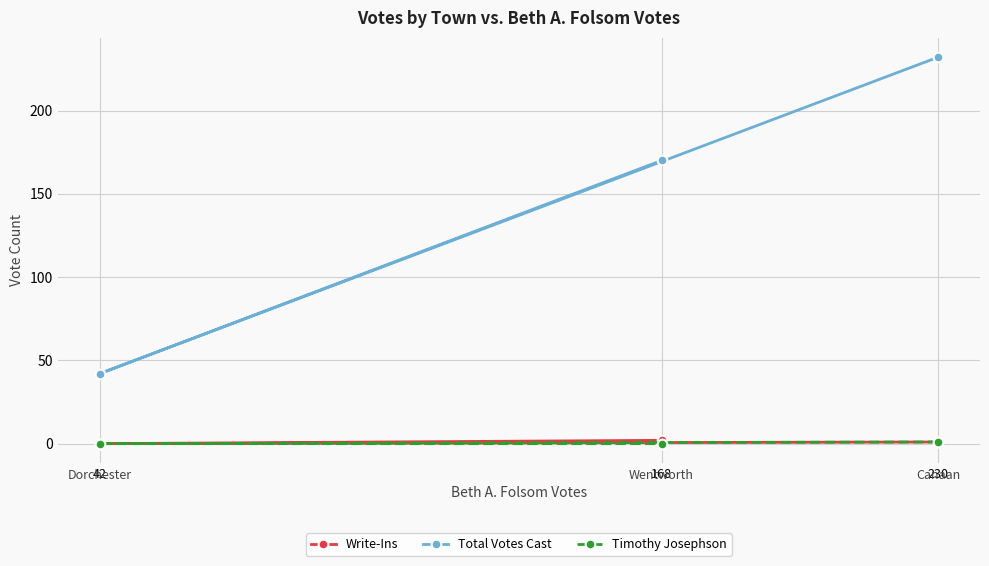

What is the sum of all Write-Ins values?

3